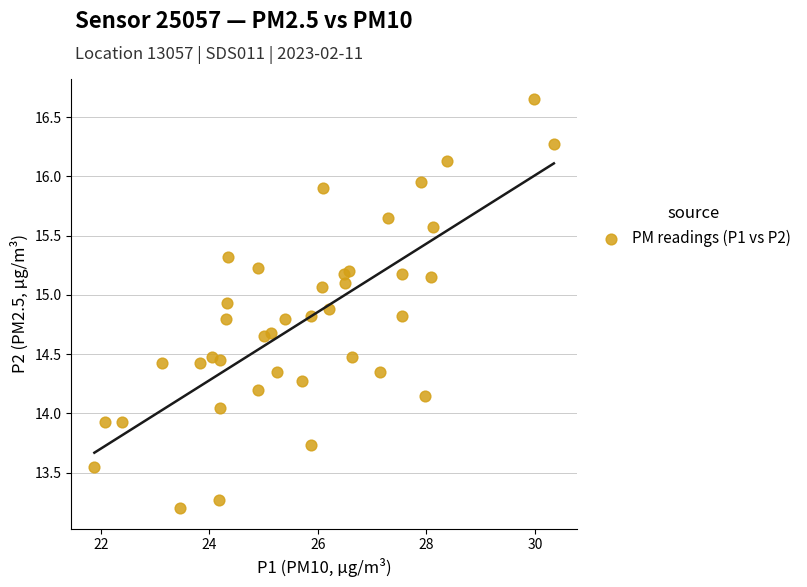

What is the range of X values (max minus min)?

8.5